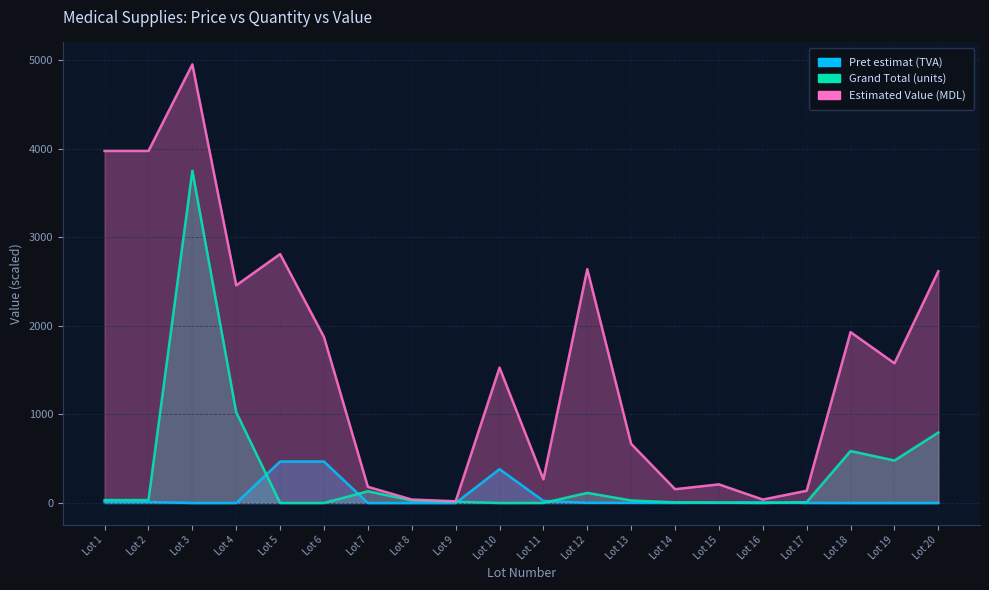

What is the value of the Estimated Value (MDL) point at the 15th from the left?

210.4